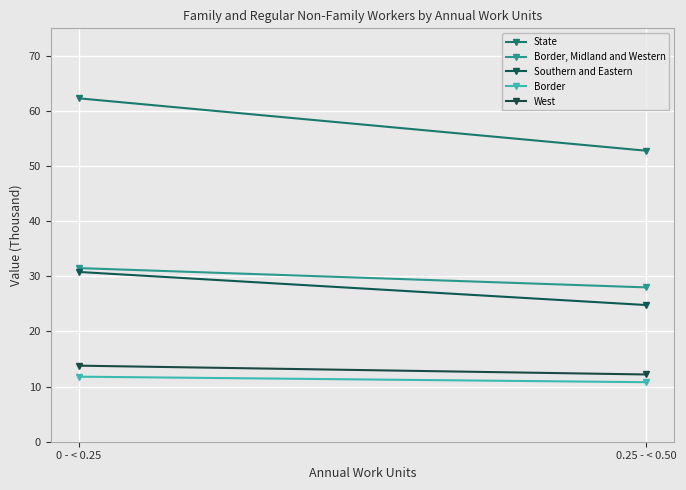

What is the sum of all West values?

26.0